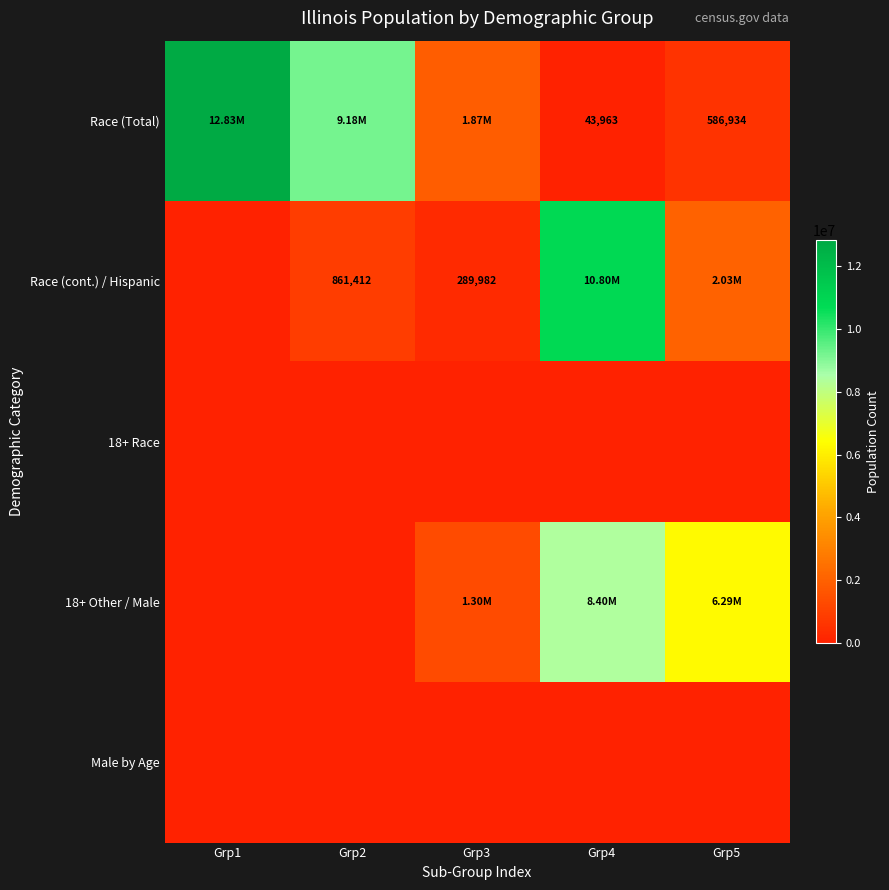

Which series changed the most between Grp3 and Grp4?

Race (cont.) / Hispanic